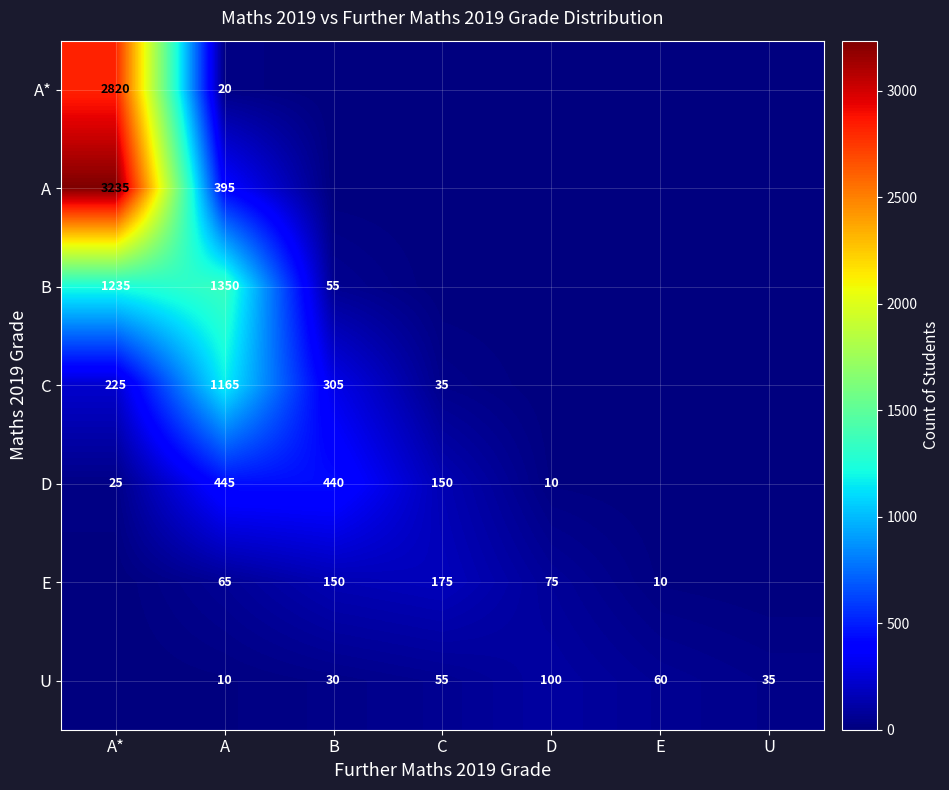

The U series shows 11 at B. True or false?

False